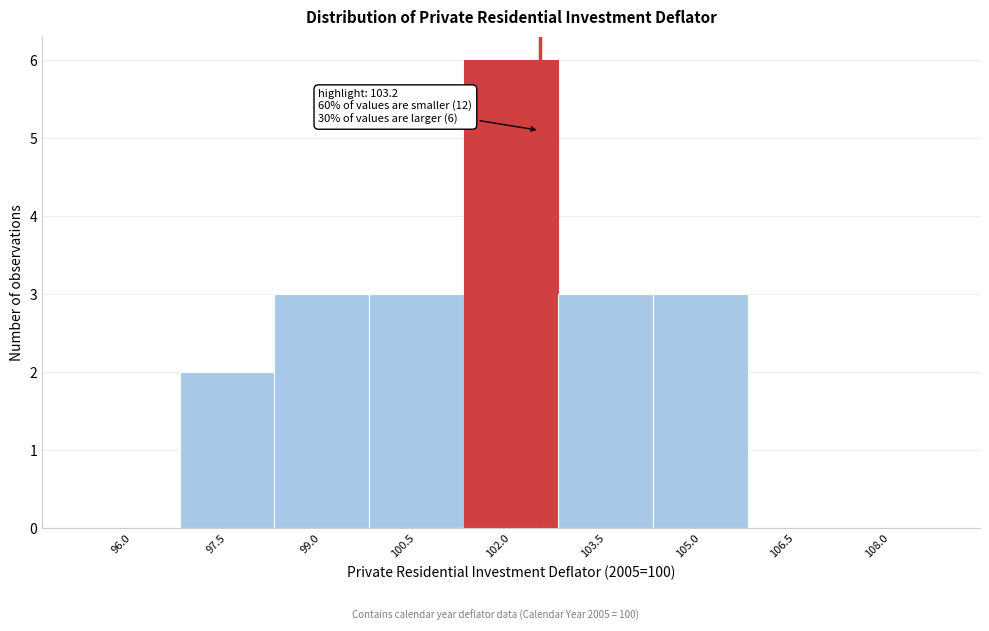

Reading left to right, list all the values displayed in this chart.

96.0=0	97.5=2	99.0=3	100.5=3	102.0=6	103.5=3	105.0=3	106.5=0	108.0=0